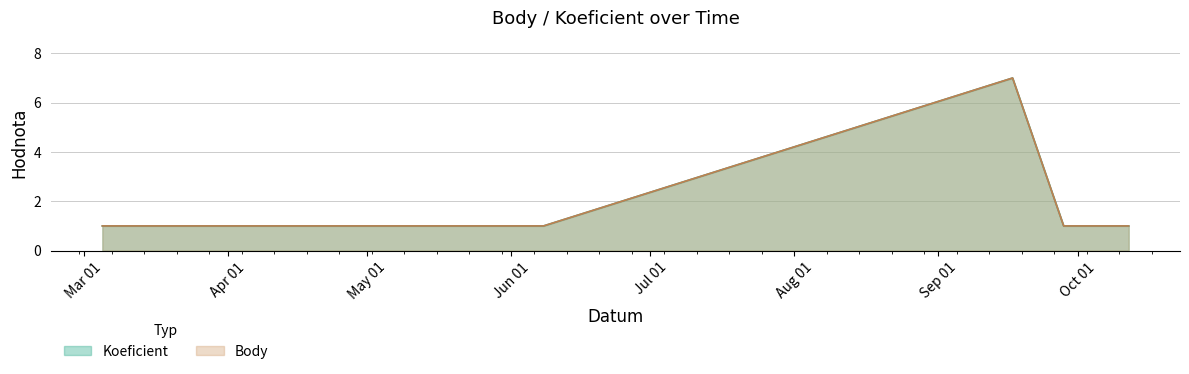

At which category does Body reach its first local peak?

2022-09-17